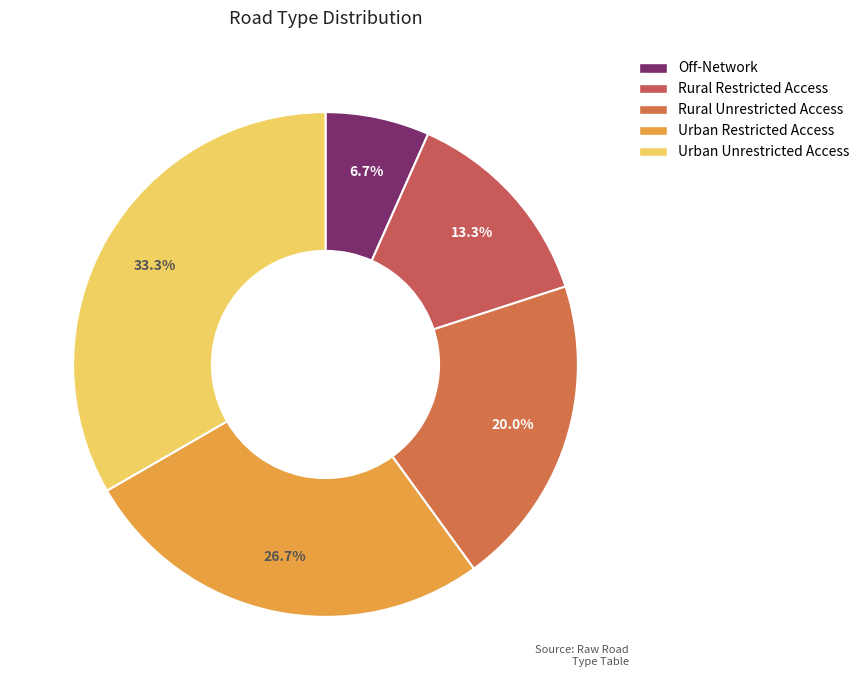

Rank the categories by value from lowest to highest.

Off-Network, Rural Restricted Access, Rural Unrestricted Access, Urban Restricted Access, Urban Unrestricted Access